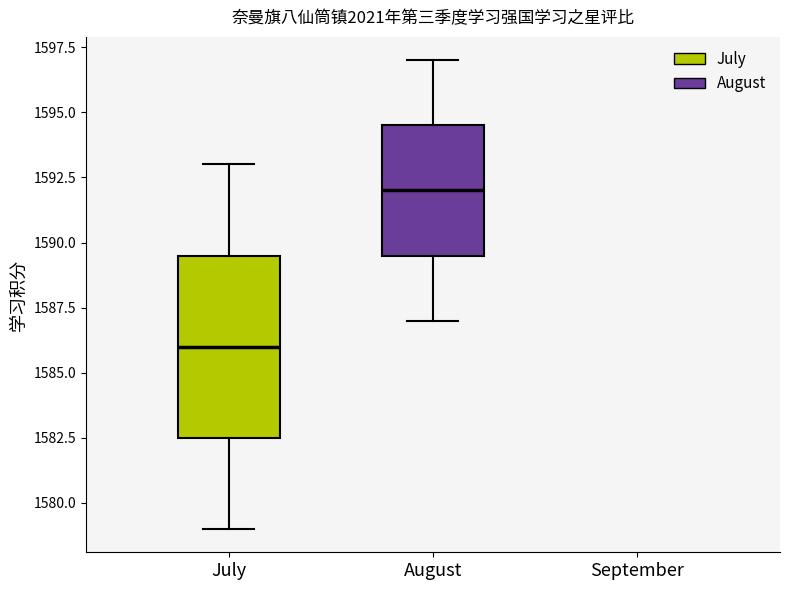

Reading left to right, transcribe this box plot: for each box, give where its median line is, the range the box spans, and where its two whiskers end, as read against the y-axis. The values are not printed on the chart, so give them approximately, as read against the axis.

July: median 1586.0, box 1582.5 to 1589.5, whiskers 1579.0 to 1593.0
August: median 1592.0, box 1589.5 to 1594.5, whiskers 1587.0 to 1597.0